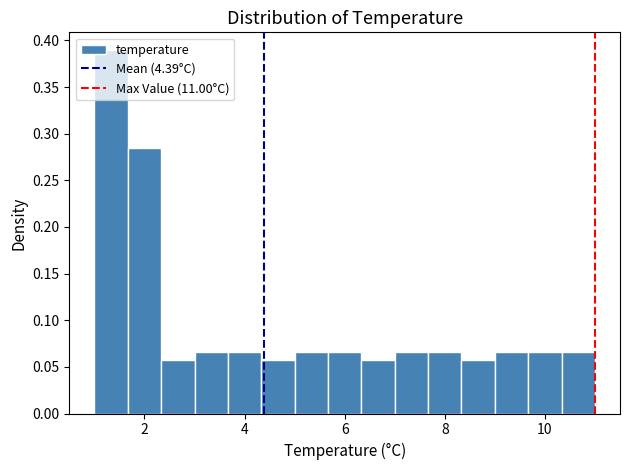

Read against the x-axis, roughly where is the centre of the tallest bar?

1.4